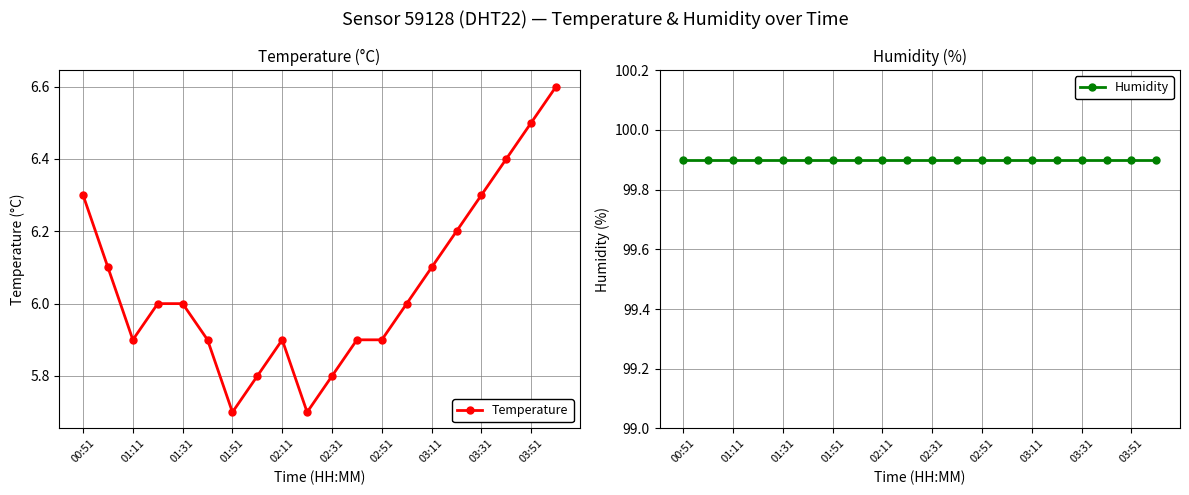

What is the smallest value displayed?

5.7